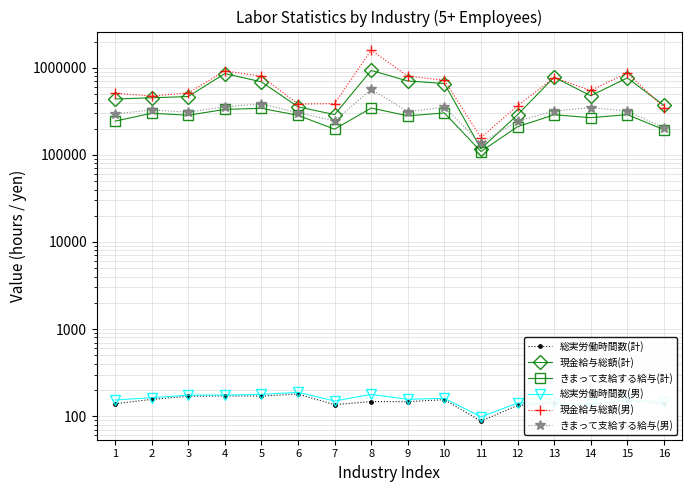

Is it true that きまって支給する給与(計) equals 210940.0 at 12?

True